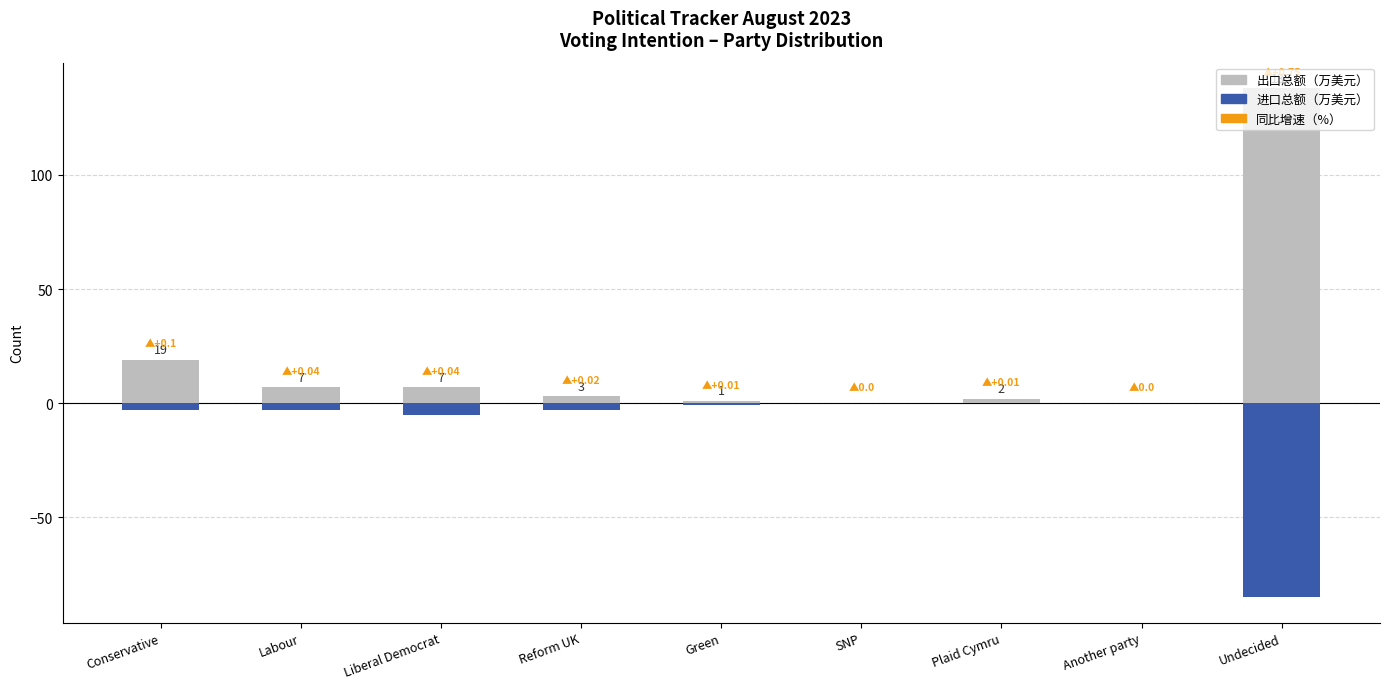

Which label corresponds to the largest value in the chart?

Undecided